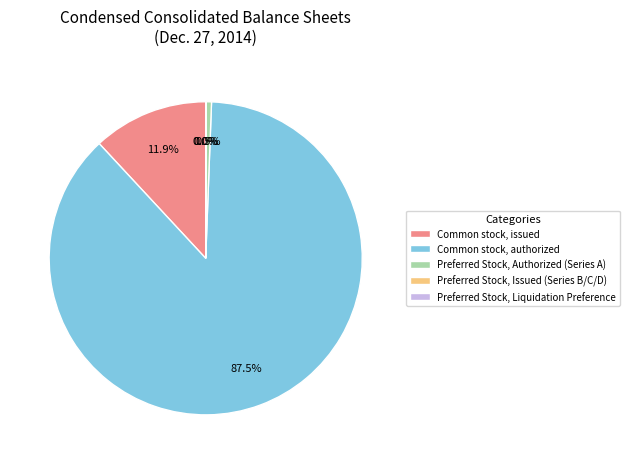

What is the largest slice in the pie chart?

Common stock, authorized